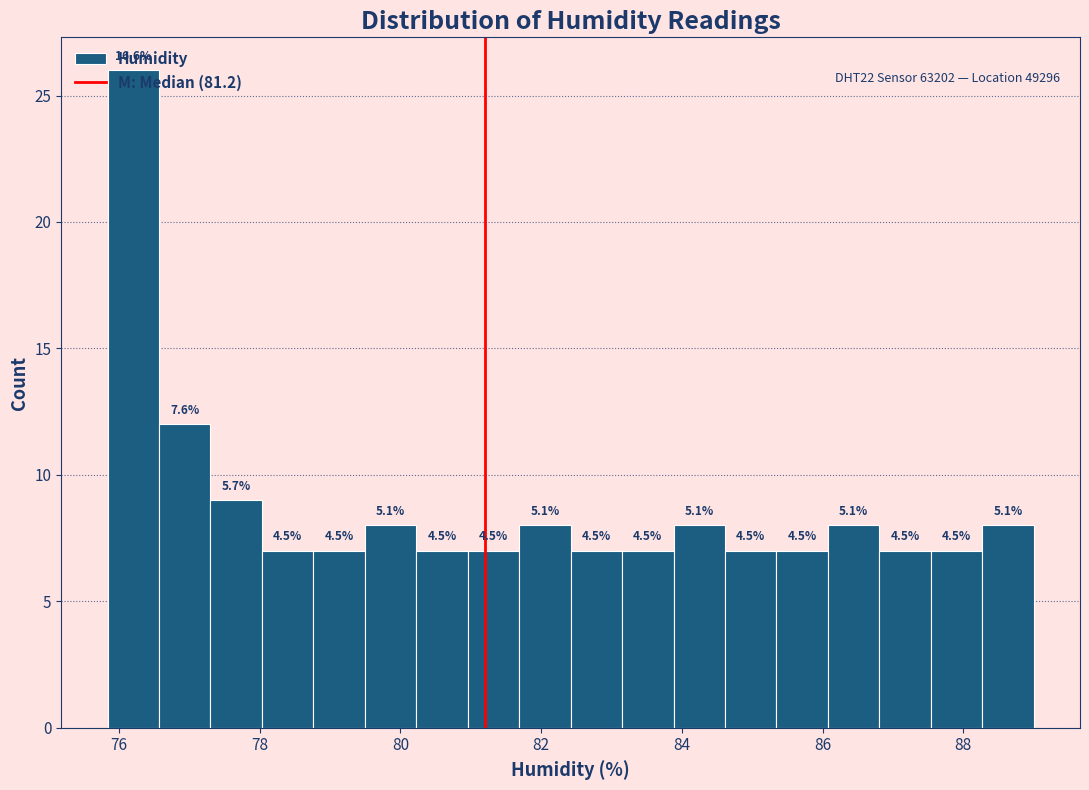

Read against the x-axis, roughly where is the centre of the tallest bar?

76.2